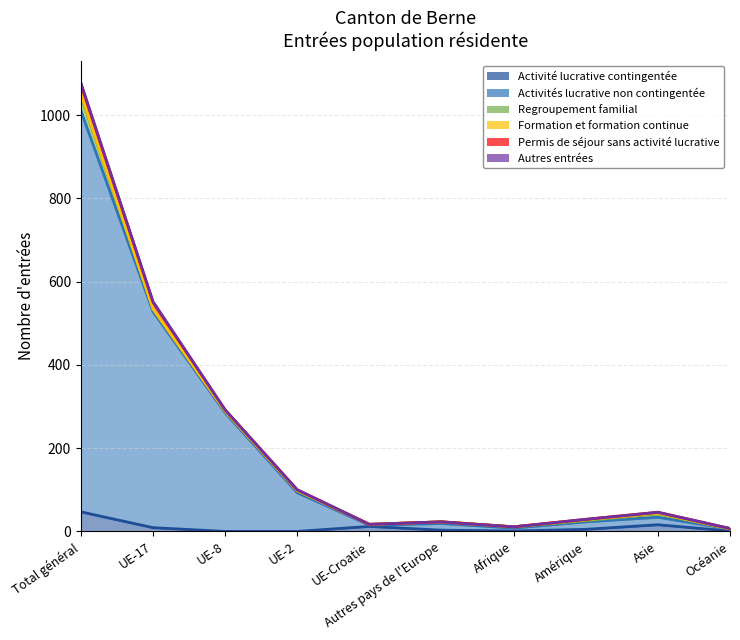

What is the label of the 8th point from the right?

UE-8